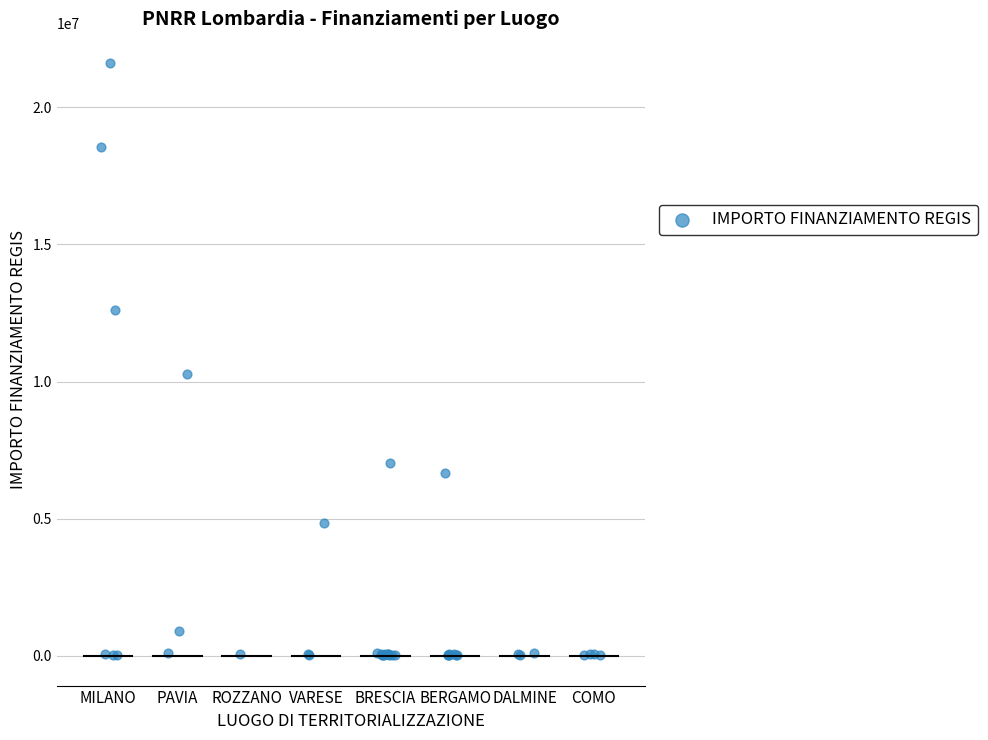

What Y value in the scatter plot is closest to 10820342?

10267188.0